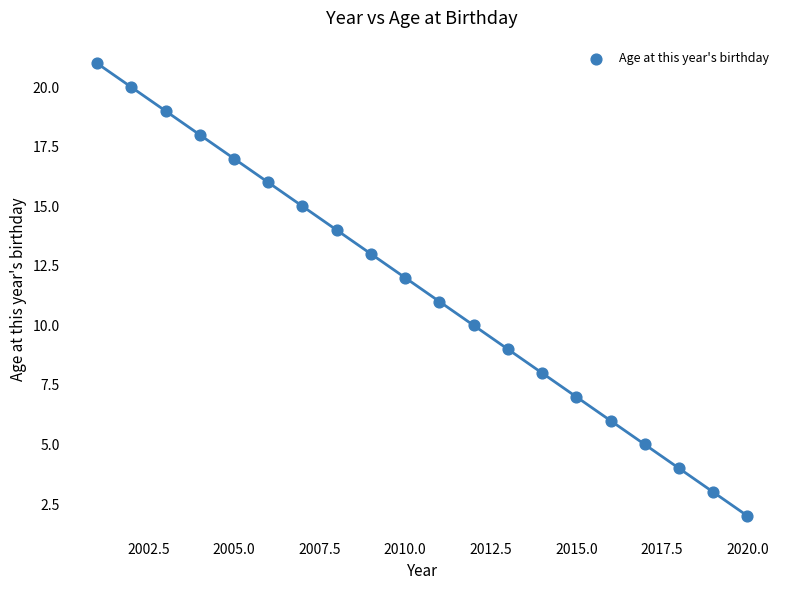

What is the range of X values (max minus min)?

19